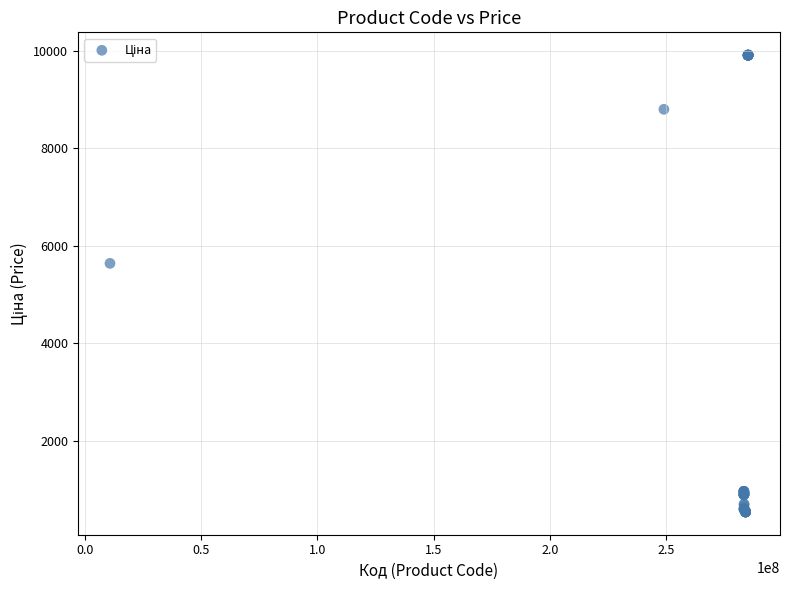

What Y value in the scatter plot is closest to 5221?

5636.0